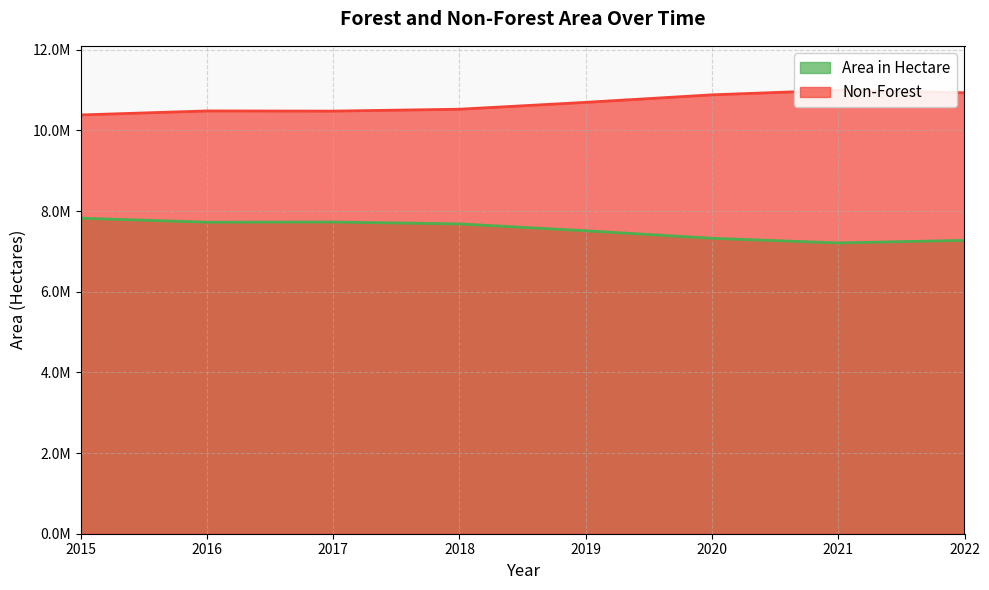

The value of Non-Forest at 2018 is 10523921.6. True or false?

True